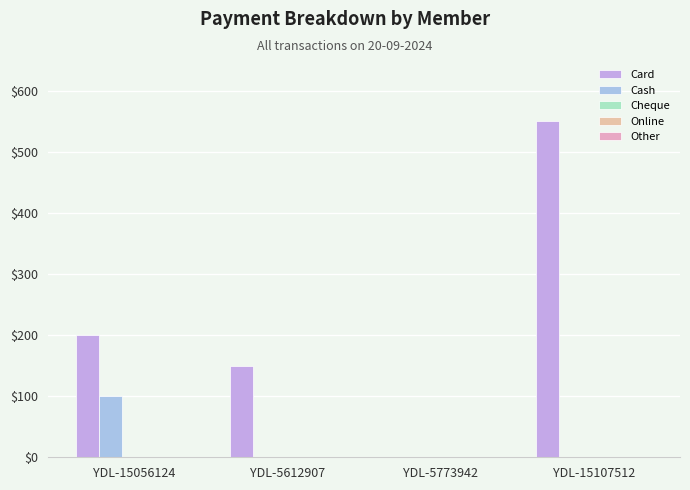

Count the number of categories in the chart.

4